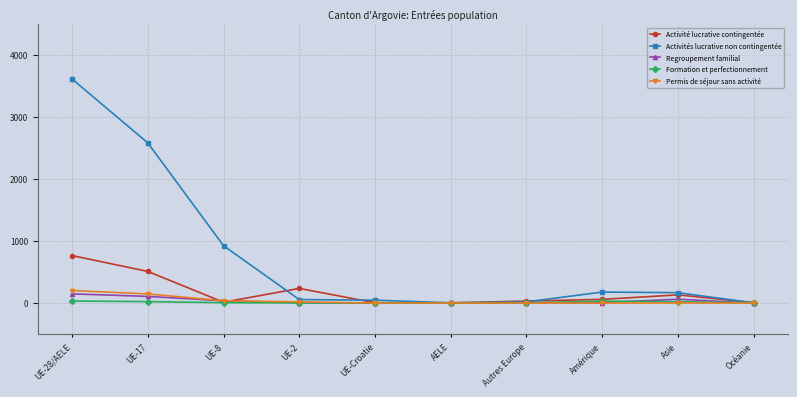

Between UE-17 and Amérique, which series saw the biggest shift?

Activités lucrative non contingentée